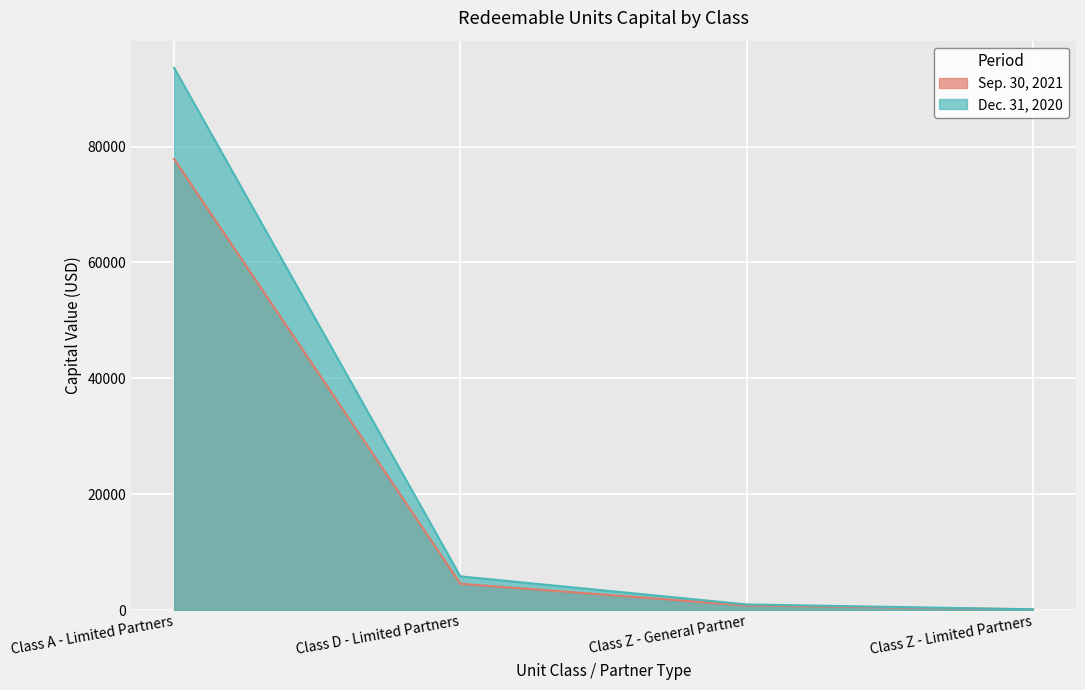

At how many categories does at least one series exceed 82650?

1